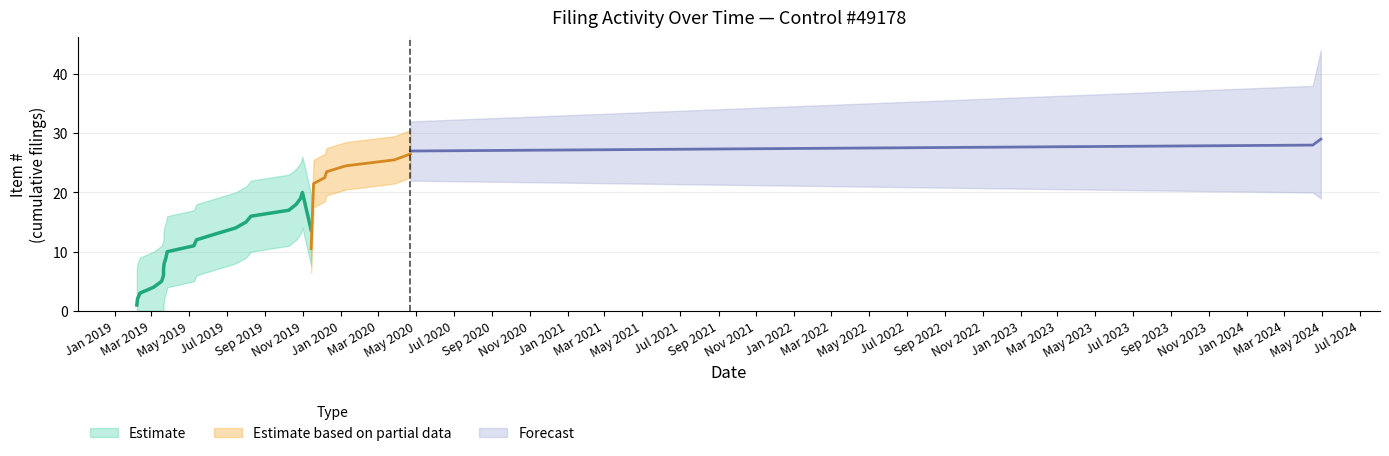

How many data points does each series have?

29